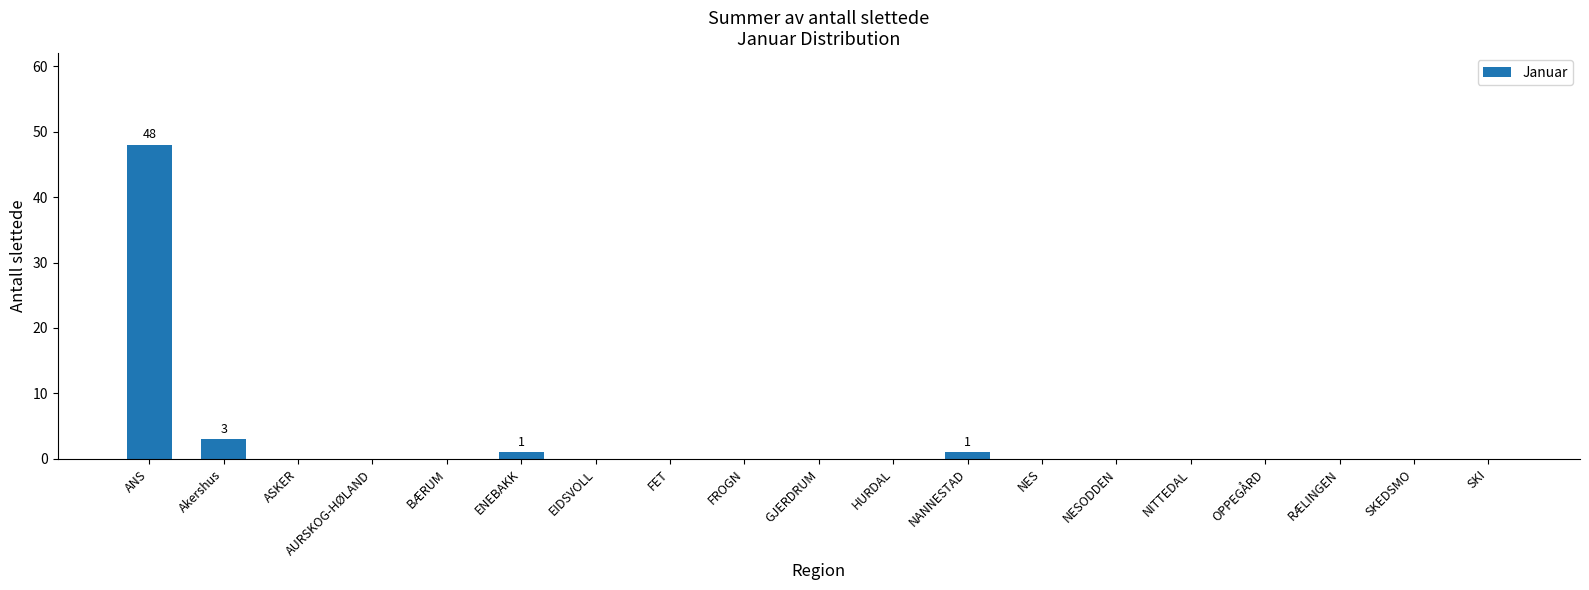

The chart shows a value of 1 at NANNESTAD. True or false?

True